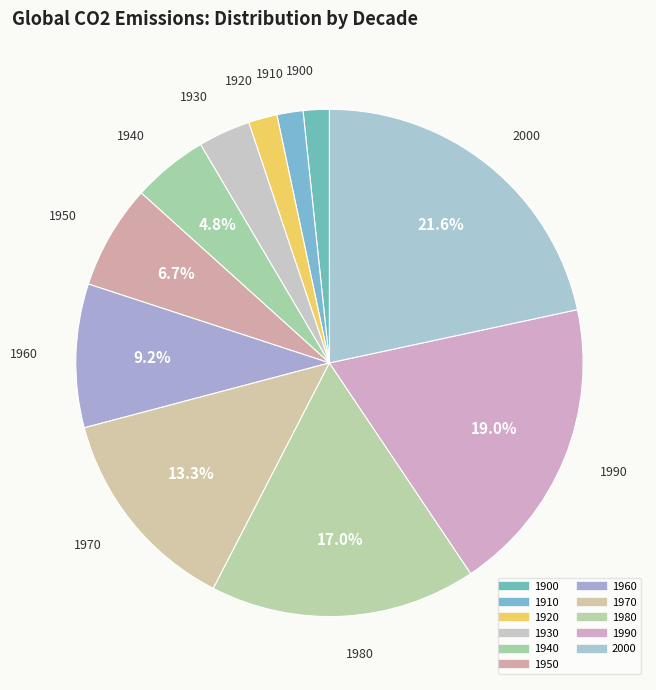

Combined, do 1930 and 2000 account for over 50%?

No